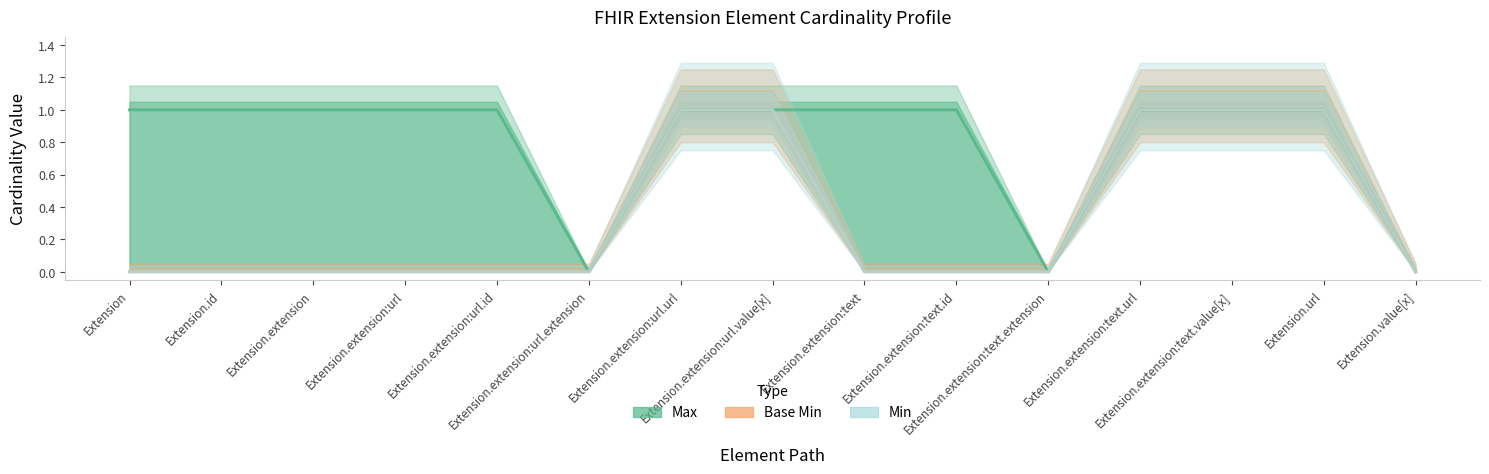

Reading right to left, what are all the values shown in this chart?

Max: 0	1	1	1	0	1	1	1	1	0	1	1	1	1	1
Base Min: 0	1	1	1	0	0	0	1	1	0	0	0	0	0	0
Min: 0	1	1	1	0	0	0	1	1	0	0	0	0	0	0